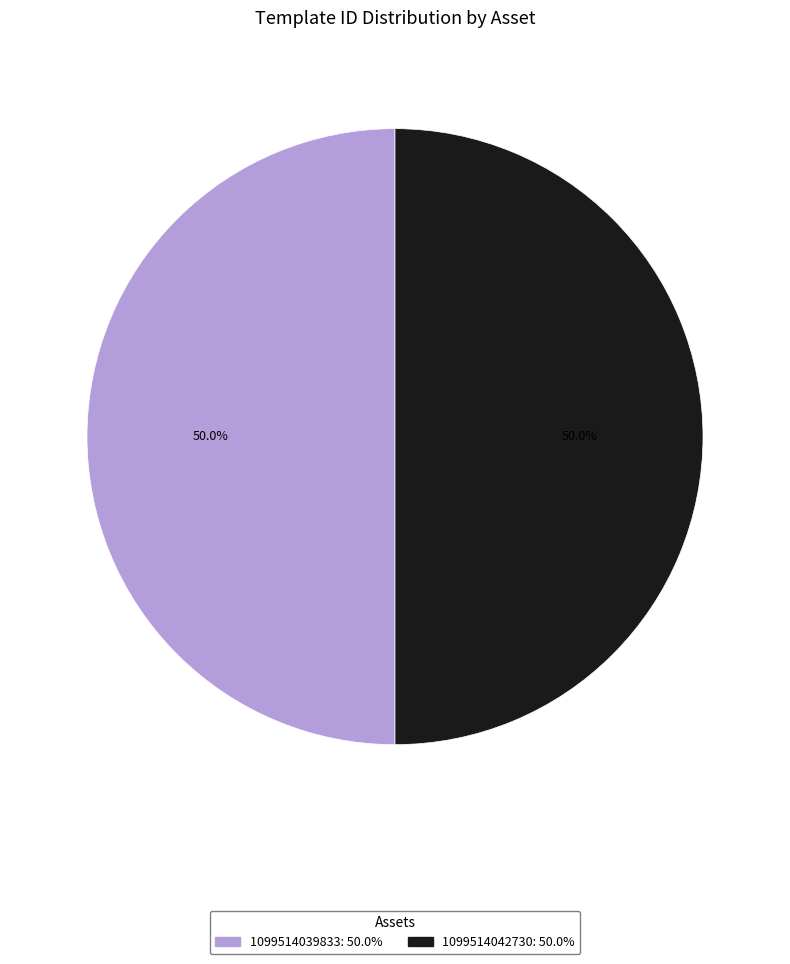

To the nearest percent, what portion does 1099514039833 represent?

50%